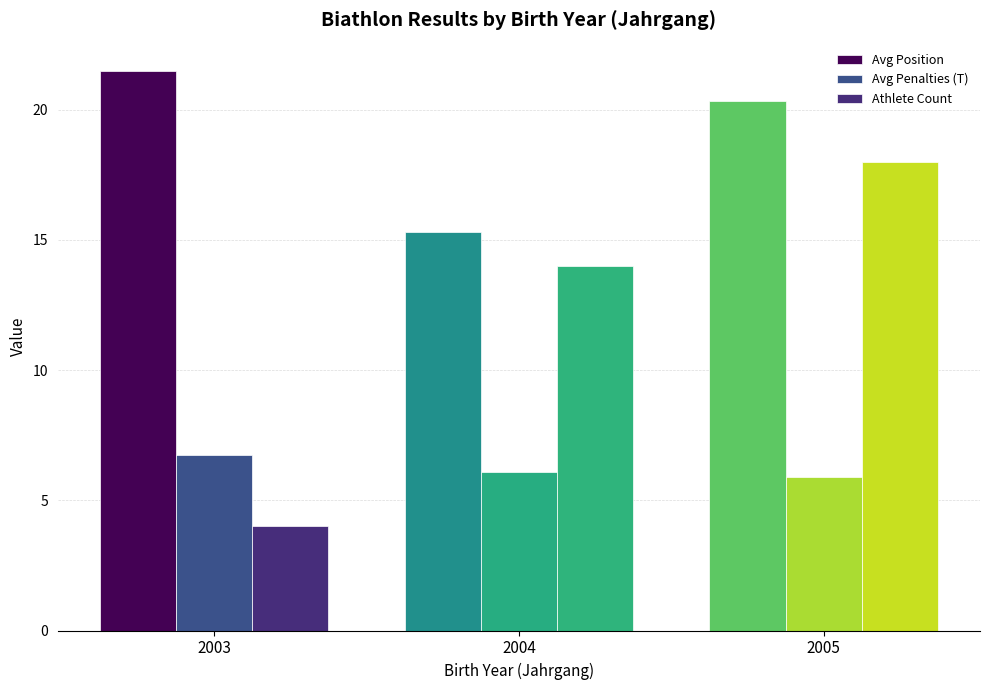

What is the value of the Avg Position bar at the 2nd from the left?

15.3